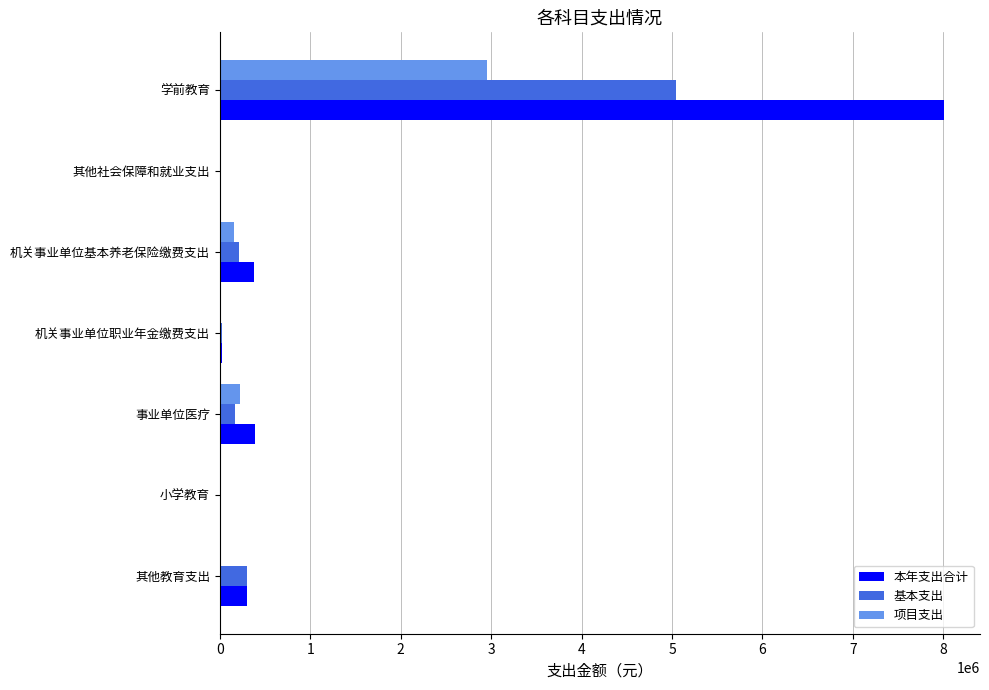

What is the maximum value shown in the chart?

8004151.1